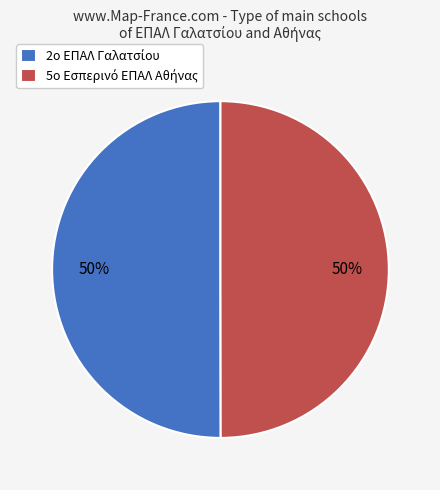

To the nearest percent, what is the average slice percentage?

50%